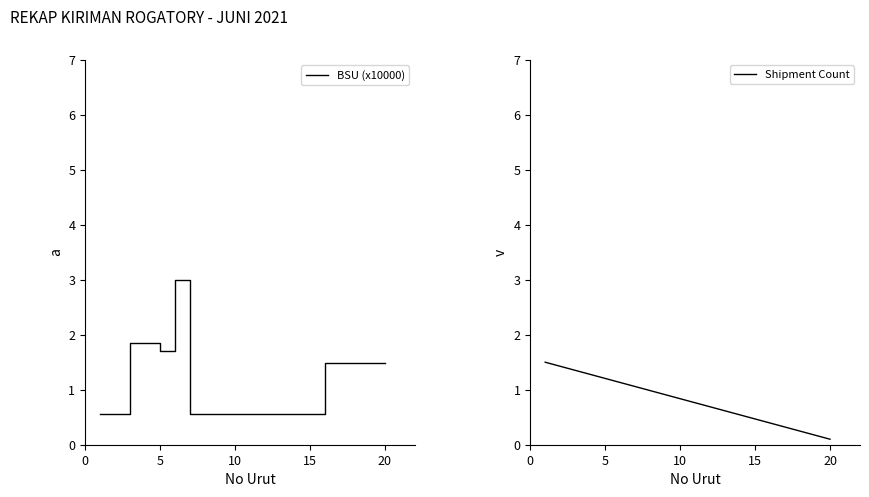

What is the maximum value for BSU (x10000)?

3.0